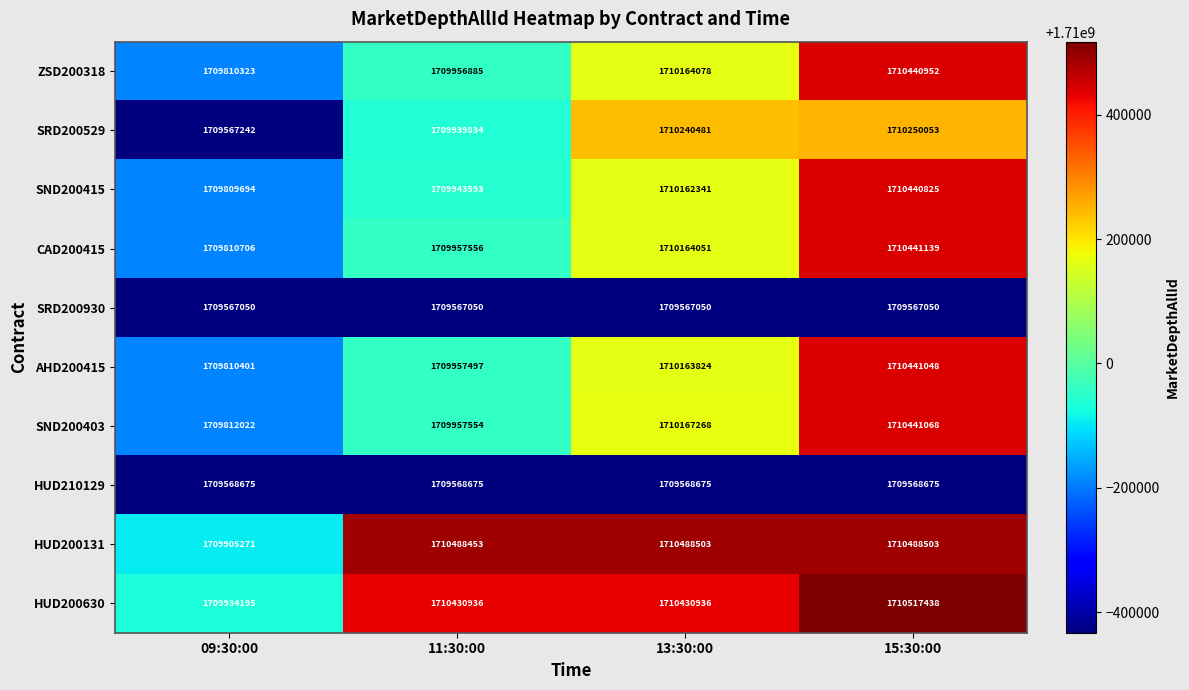

At which category is the sum across all series the highest?

15:30:00